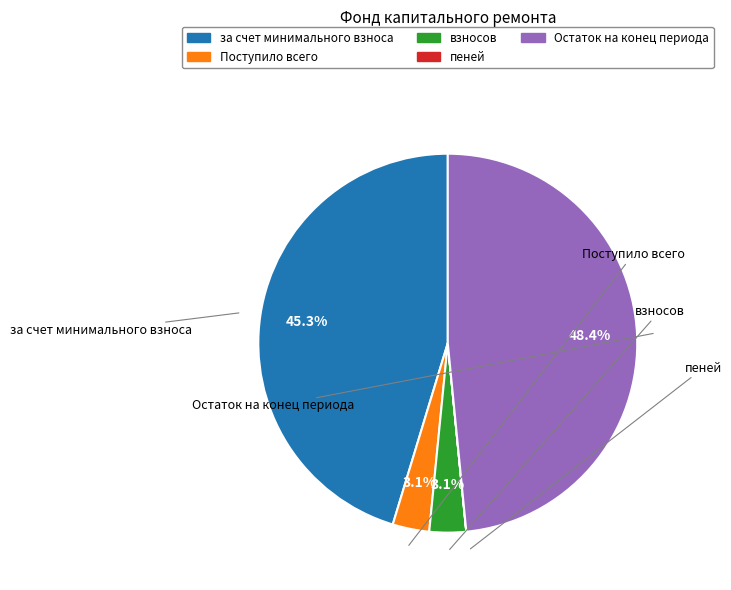

Is there any slice that represents more than half of the pie?

No